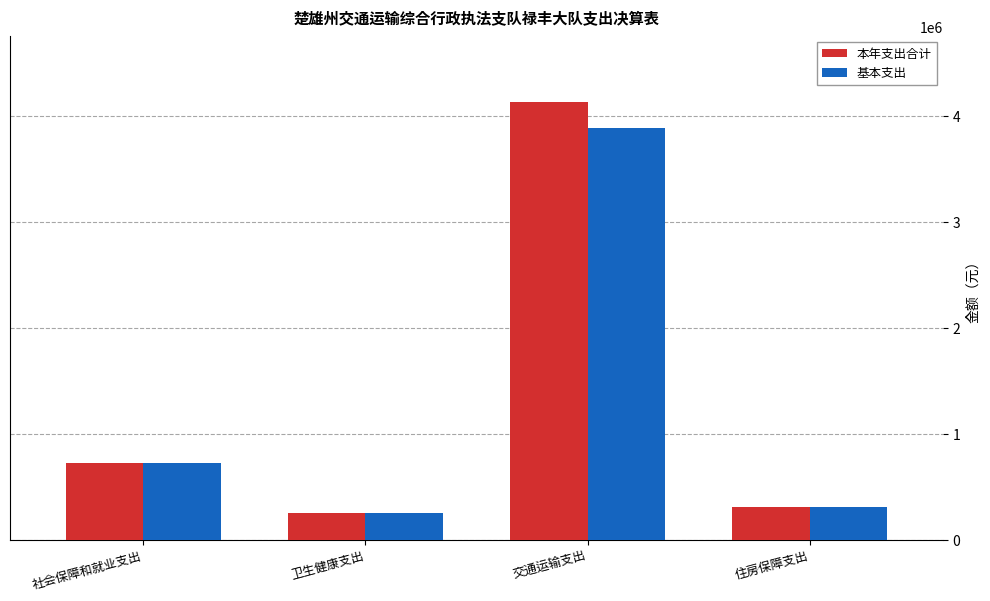

Read the 基本支出 value at 社会保障和就业支出.

724933.4